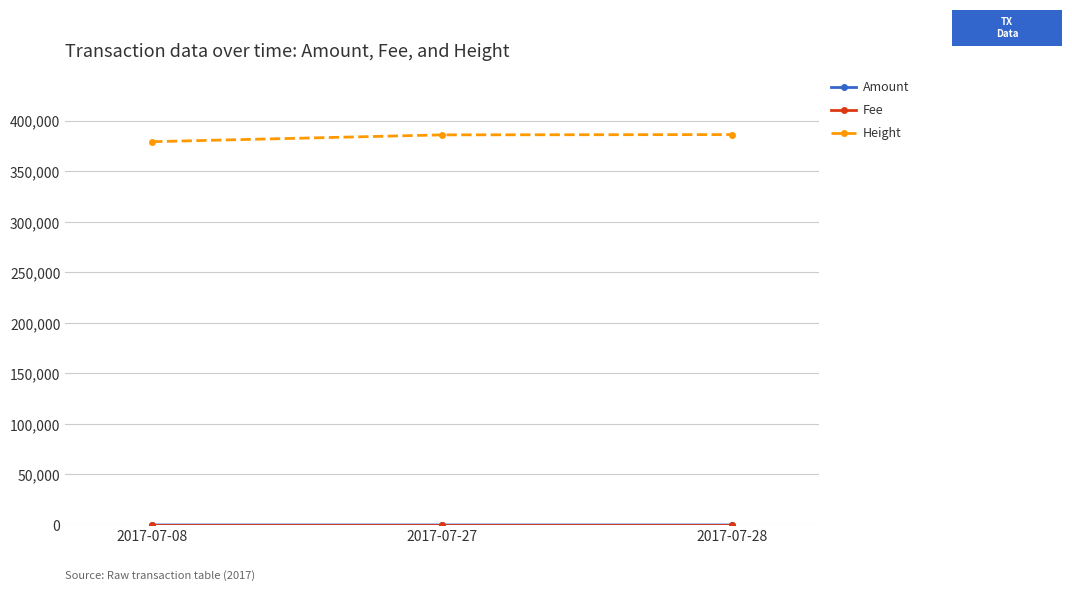

What is the highest value of the Height series?

386425